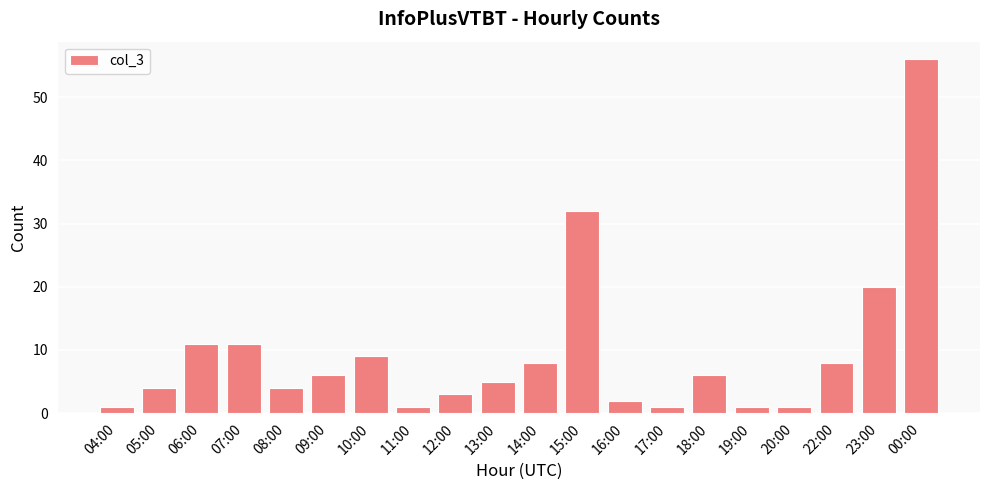

What is the sum of all values?

190